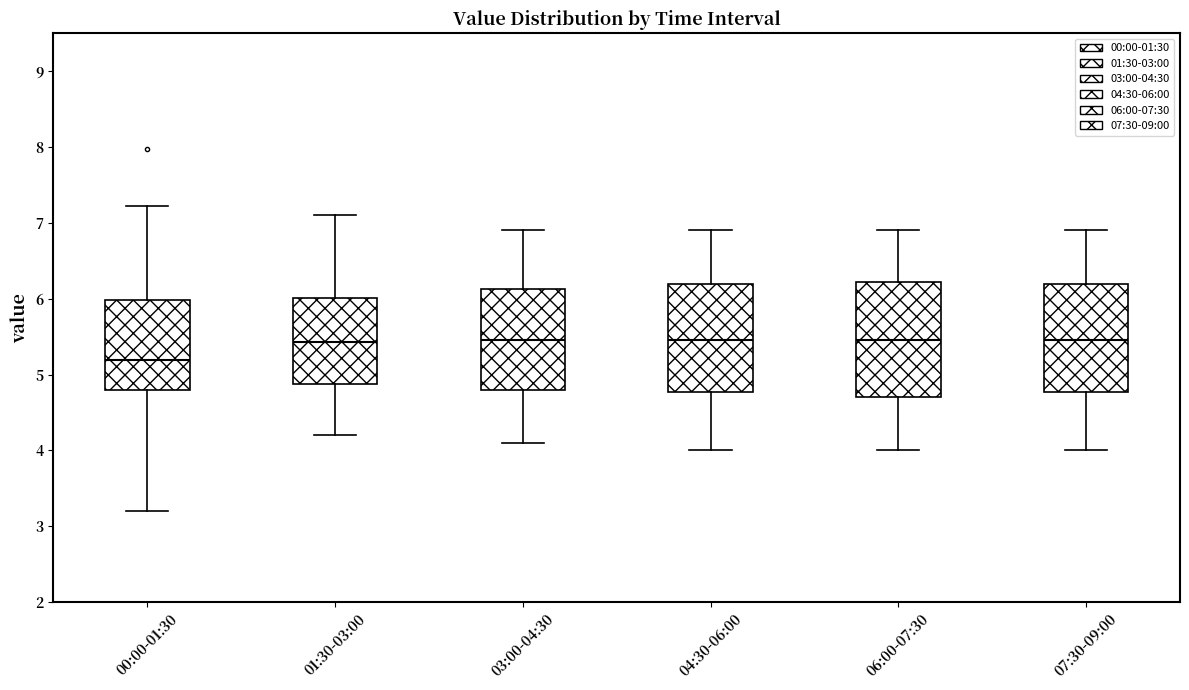

Reading left to right, transcribe this box plot: for each box, give where its median line is, the range the box spans, and where its two whiskers end, as read against the y-axis. The values are not printed on the chart, so give them approximately, as read against the axis.

00:00-01:30: median 5.2, box 4.8 to 6.0, whiskers 3.2 to 7.2
01:30-03:00: median 5.4, box 4.9 to 6.0, whiskers 4.2 to 7.1
03:00-04:30: median 5.5, box 4.8 to 6.1, whiskers 4.1 to 6.9
04:30-06:00: median 5.5, box 4.8 to 6.2, whiskers 4.0 to 6.9
06:00-07:30: median 5.5, box 4.7 to 6.2, whiskers 4.0 to 6.9
07:30-09:00: median 5.5, box 4.8 to 6.2, whiskers 4.0 to 6.9